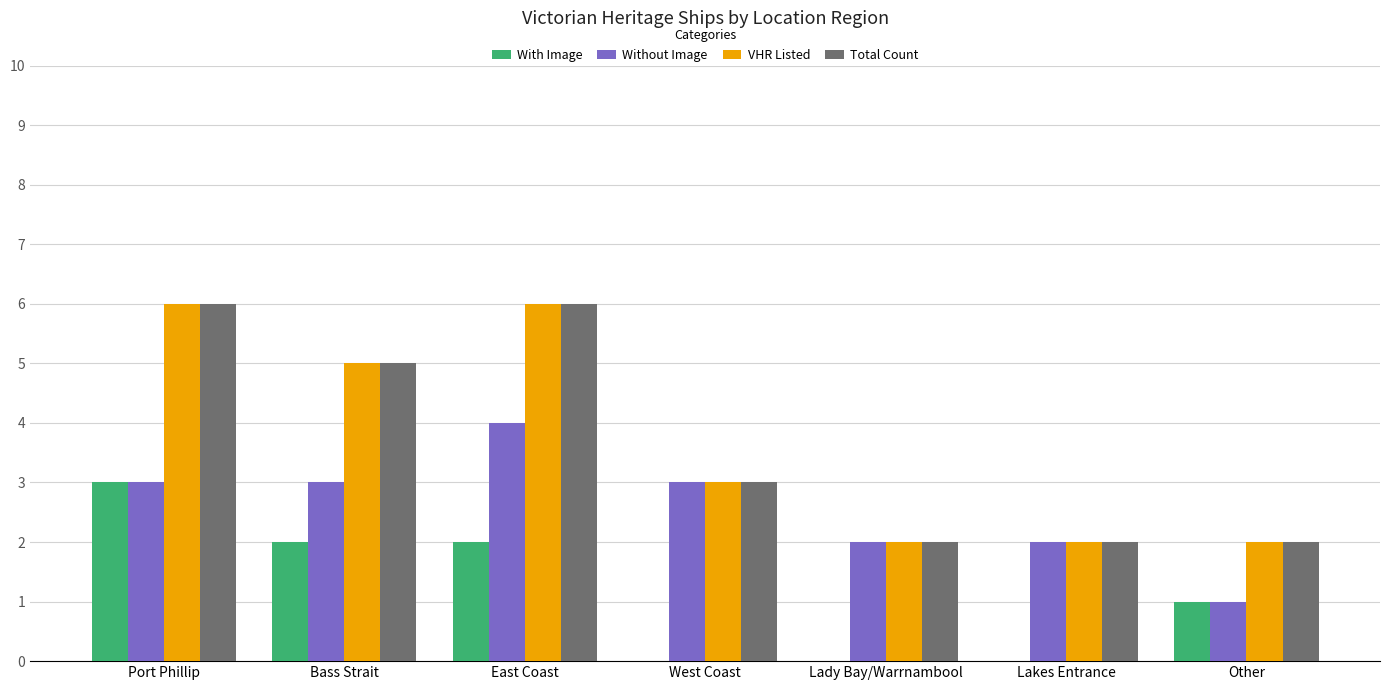

What is the total value across all series at Lakes Entrance?

6